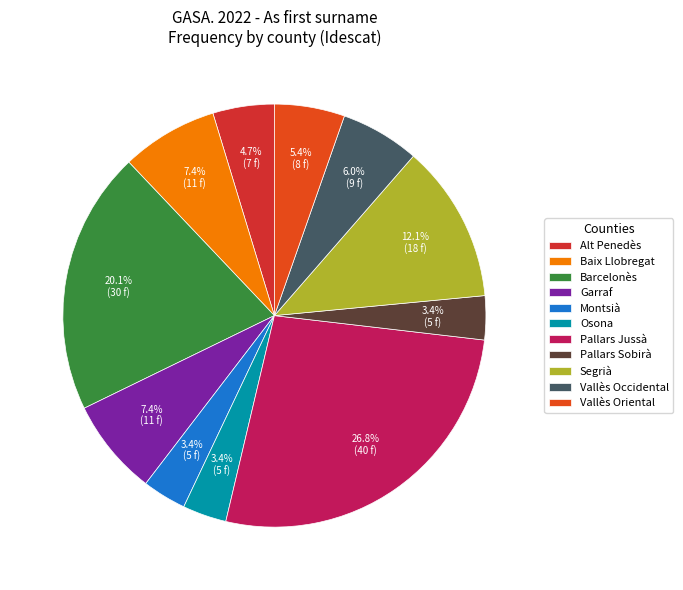

What percentage is the Alt Penedès slice, to the nearest percent?

5%